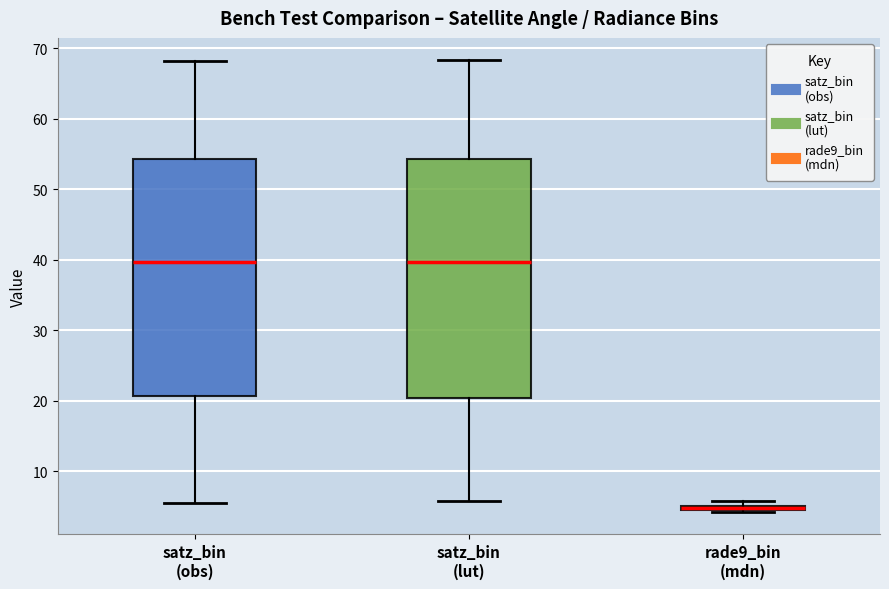

Where is the upper edge of the box for satz_bin (lut) on the y-axis? The values are not printed on the chart, so give them approximately, as read against the axis.

54